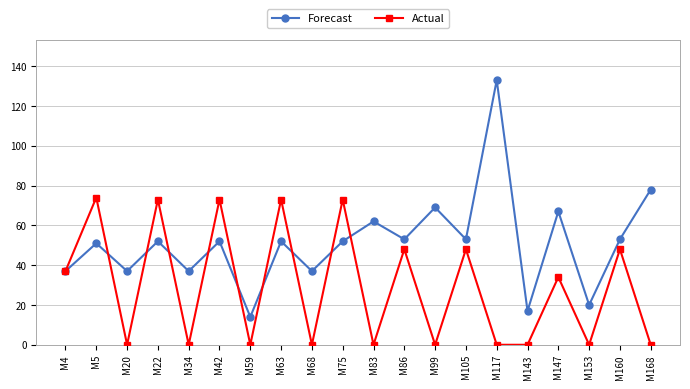

At which label does Actual first exceed 34?

M4